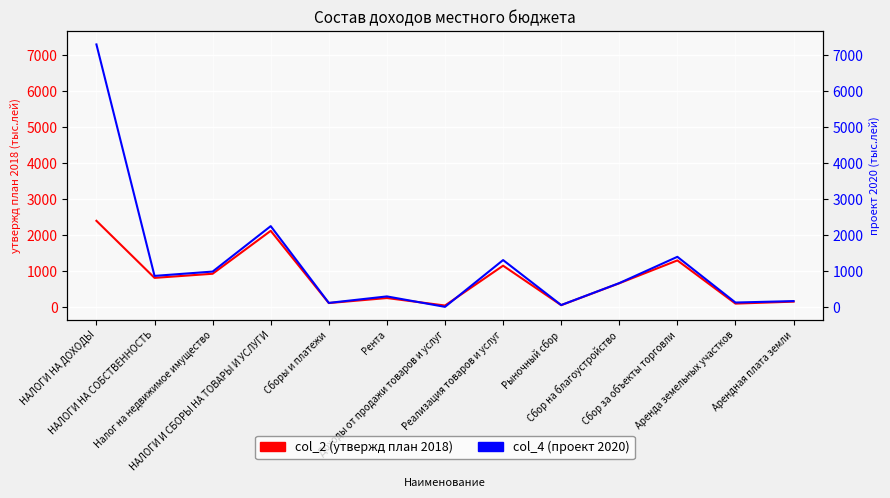

How many data points in col_4 (проект 2020) are above 670?

6